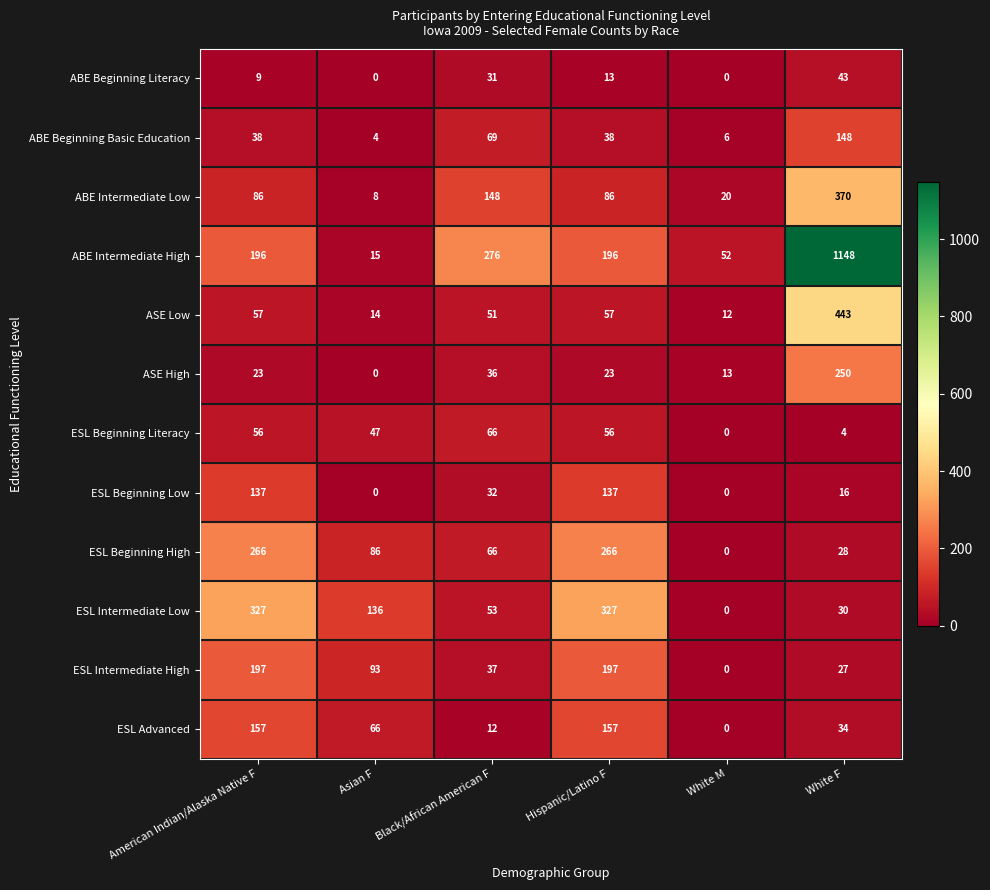

What is the difference between the second highest and second lowest values in the ESL Beginning Low series?

137